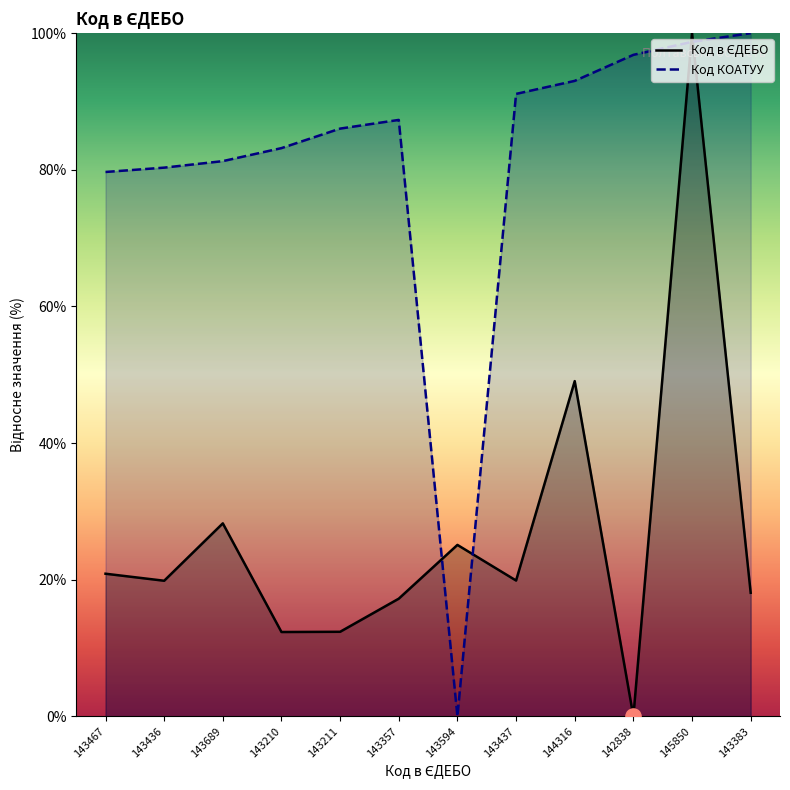

Which series reaches the minimum Y coordinate?

Код в ЄДЕБО